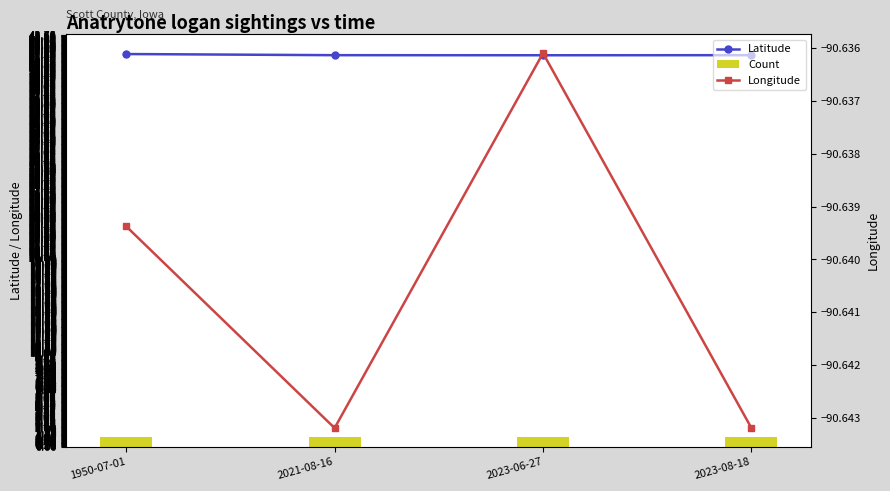

Which category has the highest value in the Count series?

1950-07-01